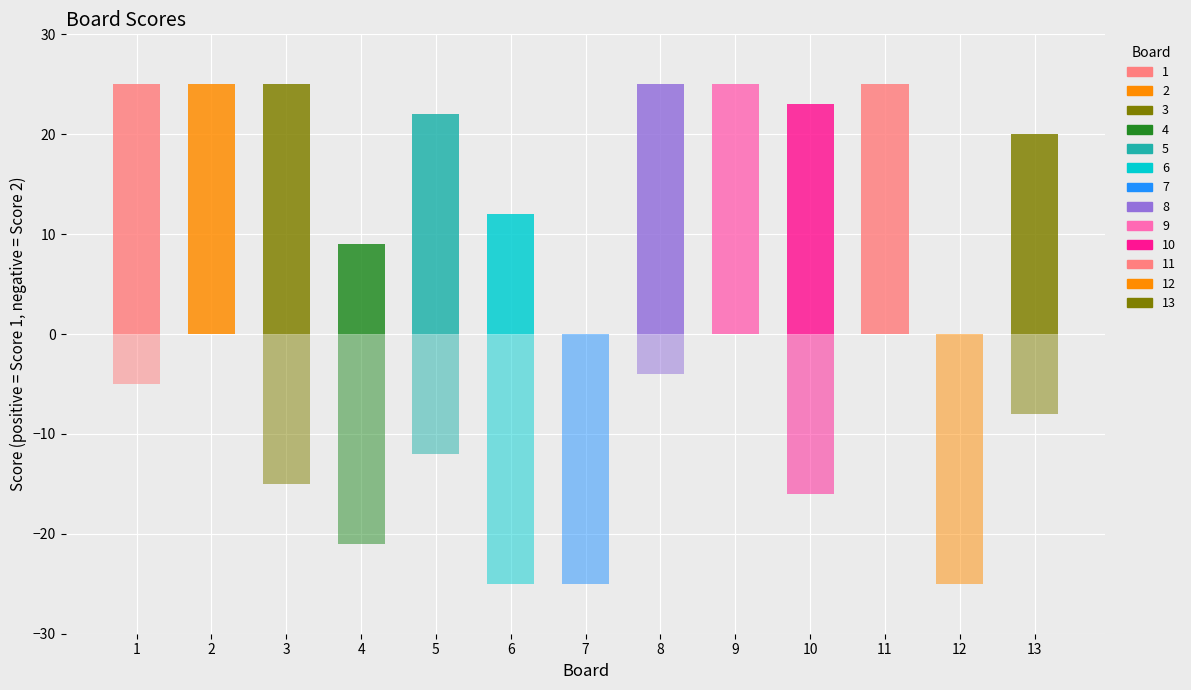

Between 10 and 5, which is larger?

10